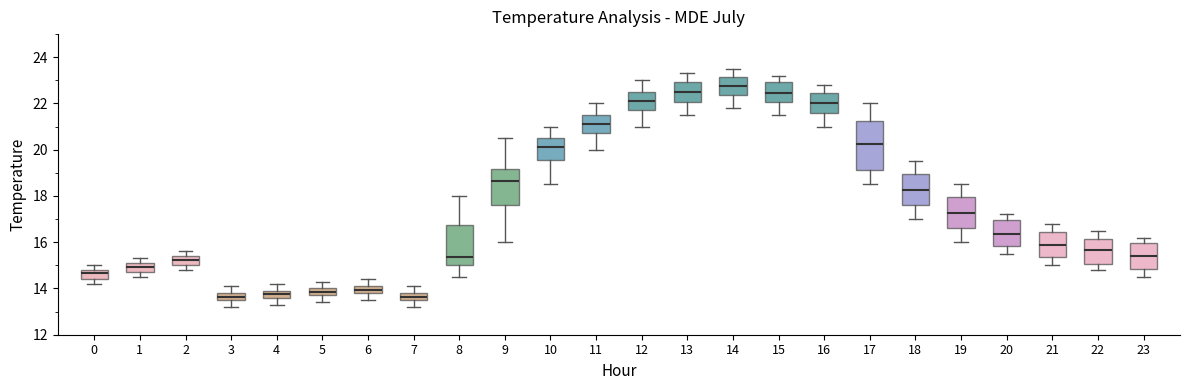

Where is the upper edge of the box at x = 18 on the y-axis? The values are not printed on the chart, so give them approximately, as read against the axis.

19.0